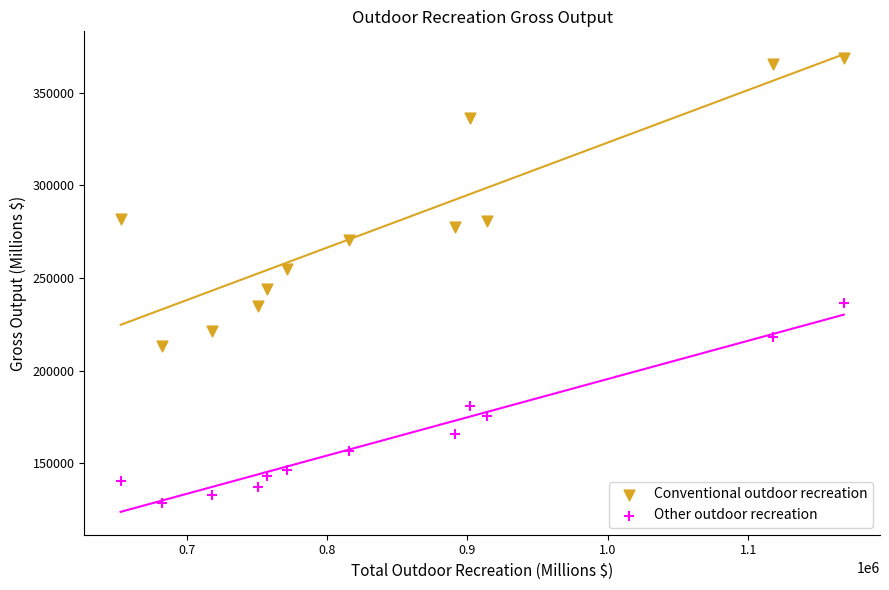

Which series reaches the maximum Y coordinate?

Conventional outdoor recreation